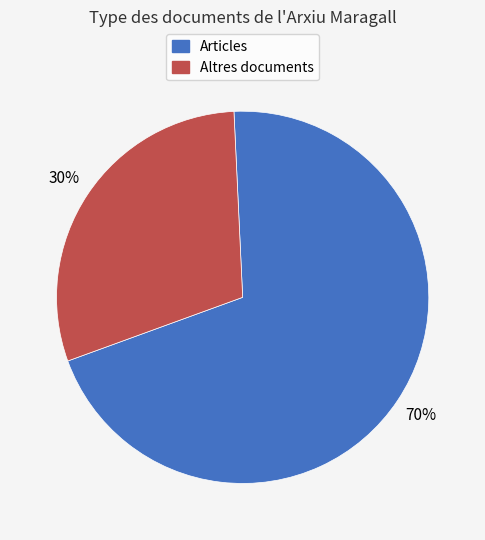

To the nearest percent, what is the average slice percentage?

50%